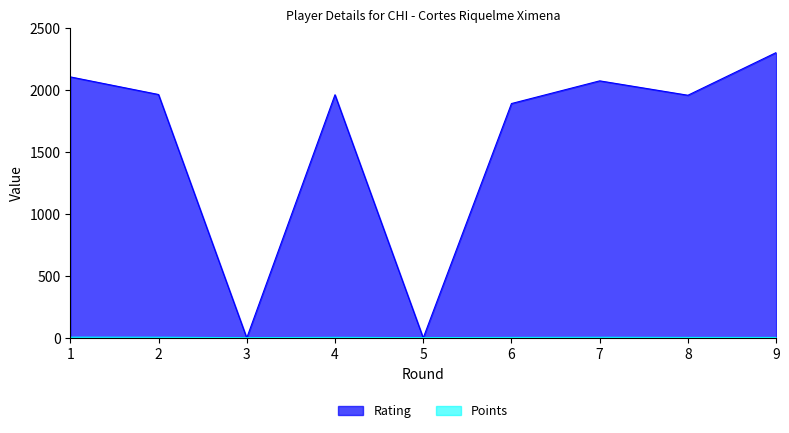

What is the spread (max minus min) of values at 1?

2099.0